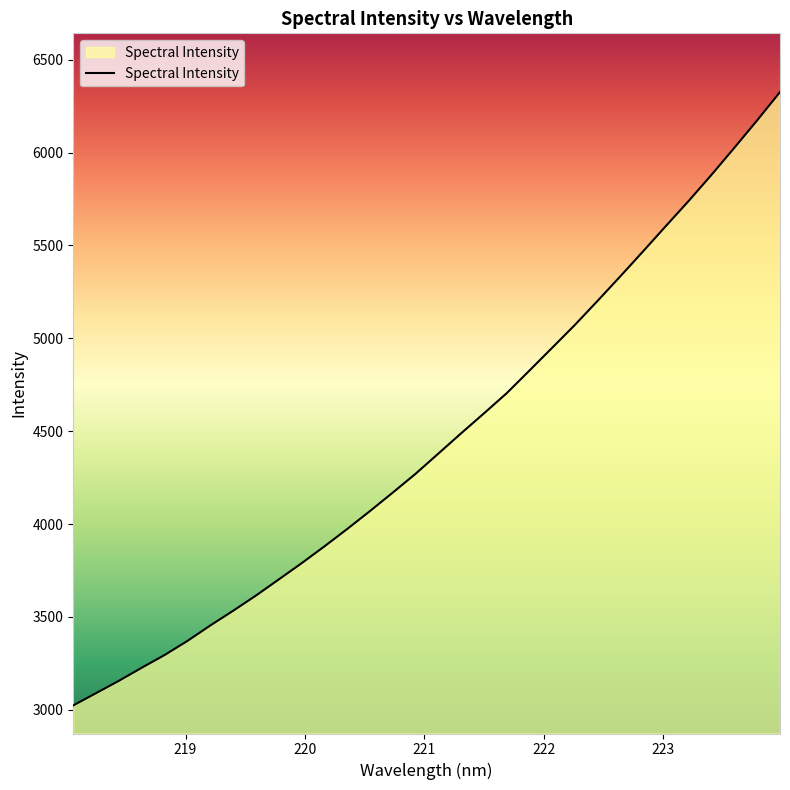

What is the maximum value shown in the chart?

6325.7